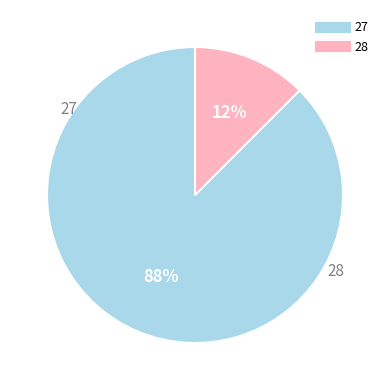

Is there a majority slice in this chart?

Yes